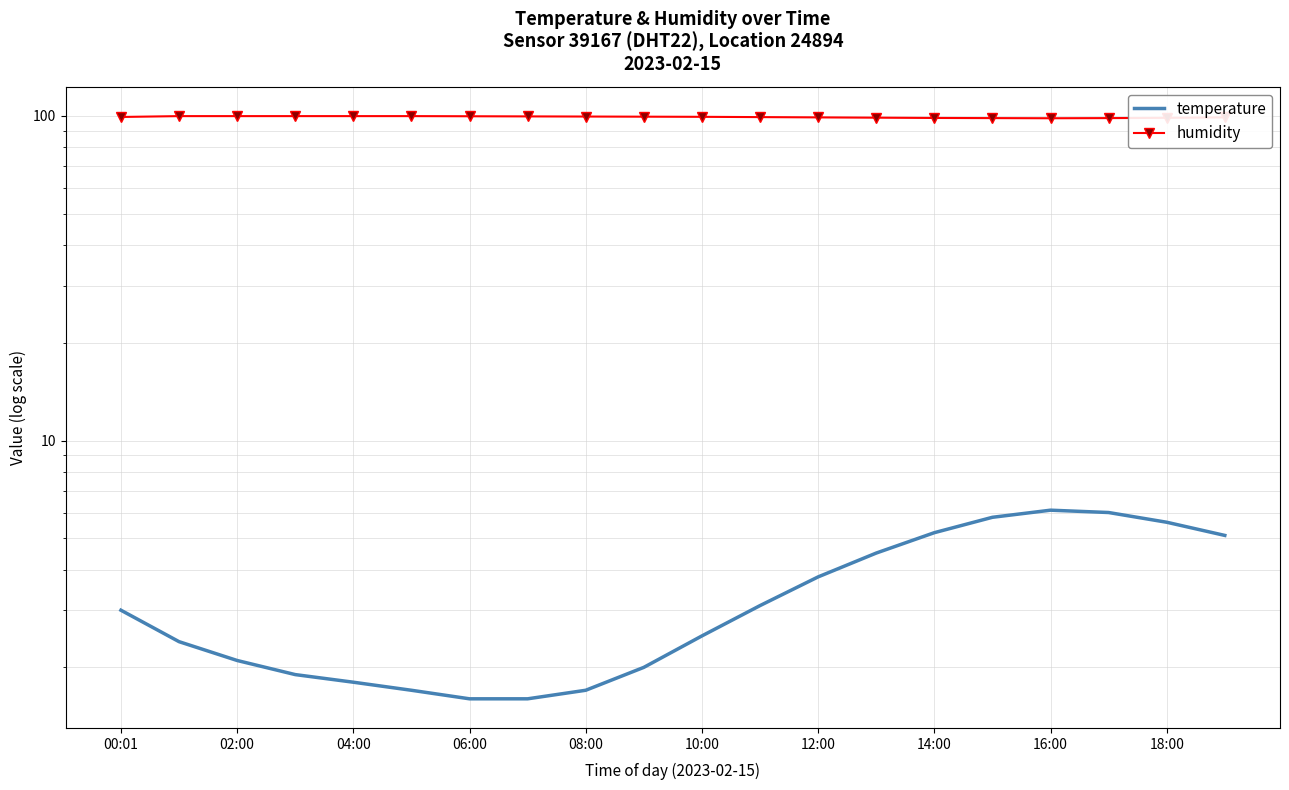

Reading left to right, list all the values displayed in this chart.

temperature: 3.0	2.4	2.1	1.9	1.8	1.7	1.6	1.6	1.7	2.0	2.5	3.1	3.8	4.5	5.2	5.8	6.1	6.0	5.6	5.1
humidity: 99.3	99.9	99.9	99.9	99.9	99.9	99.8	99.7	99.6	99.5	99.4	99.2	99.0	98.8	98.6	98.5	98.4	98.5	98.7	99.0